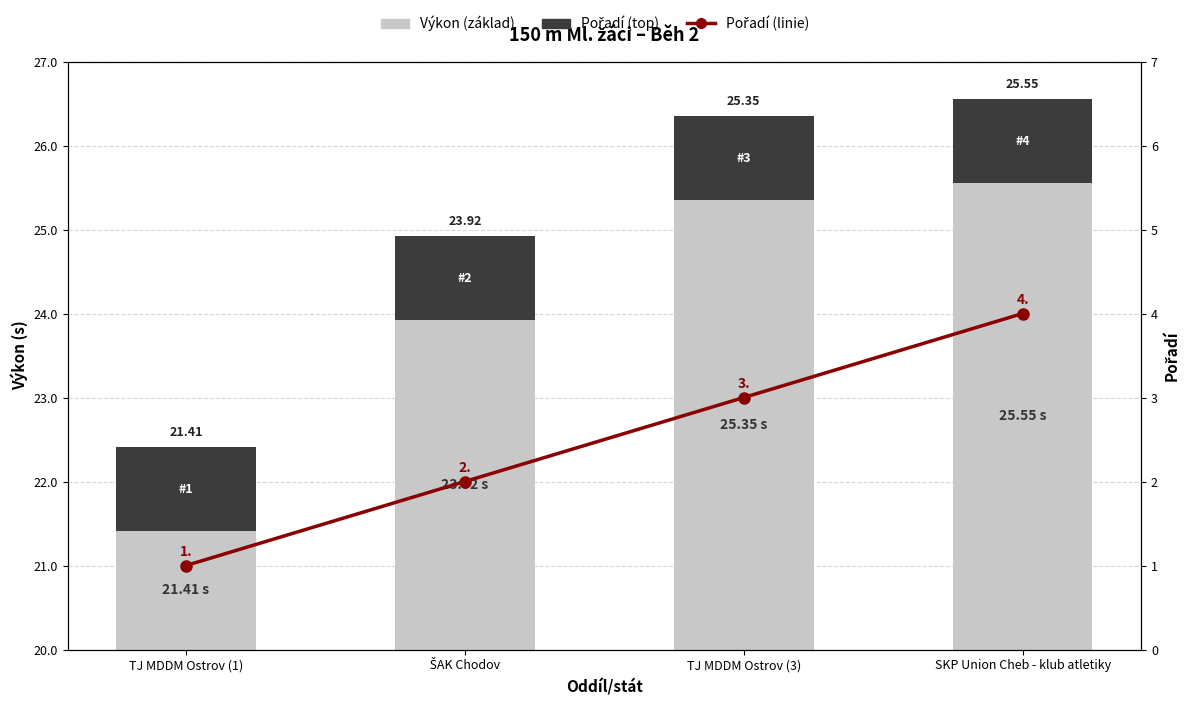

Which category has the lowest value across all series?

TJ MDDM Ostrov (1)